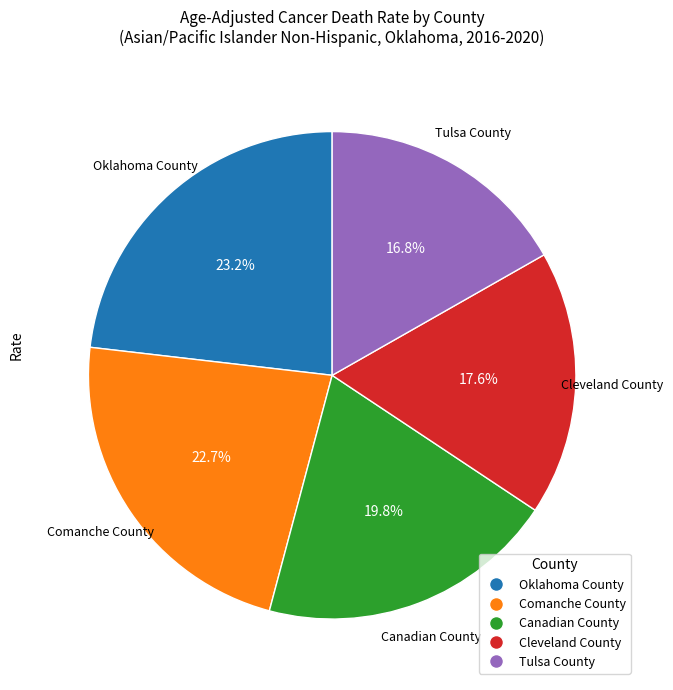

What percentage is the Canadian County slice, to the nearest percent?

20%